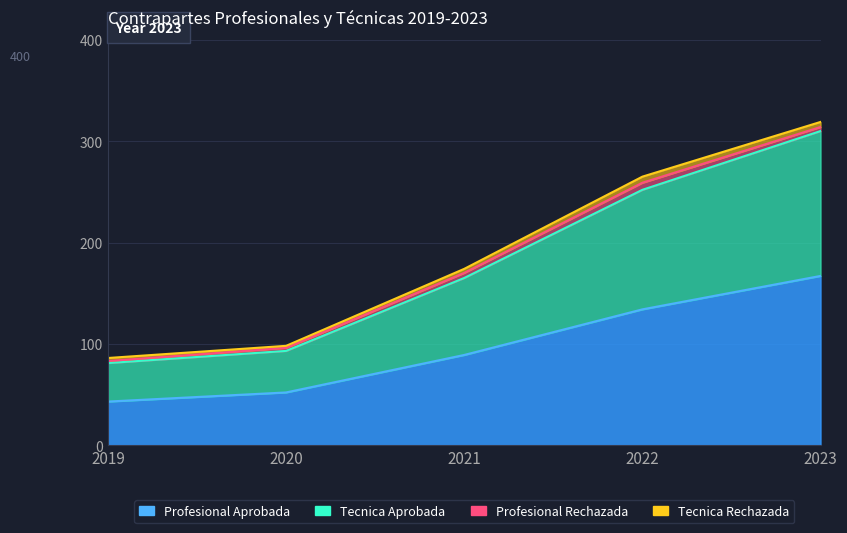

True or false: Profesional Aprobada and Tecnica Aprobada cross at least once.

False